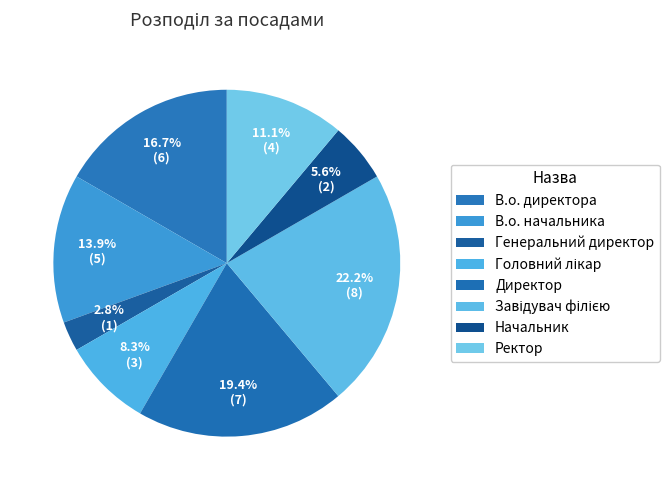

How much of the chart is everything except Директор?

80.6%